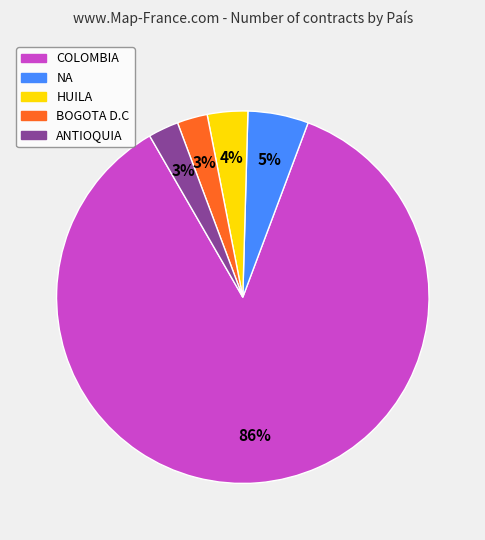

The ANTIOQUIA slice represents 3% of the pie. True or false?

True